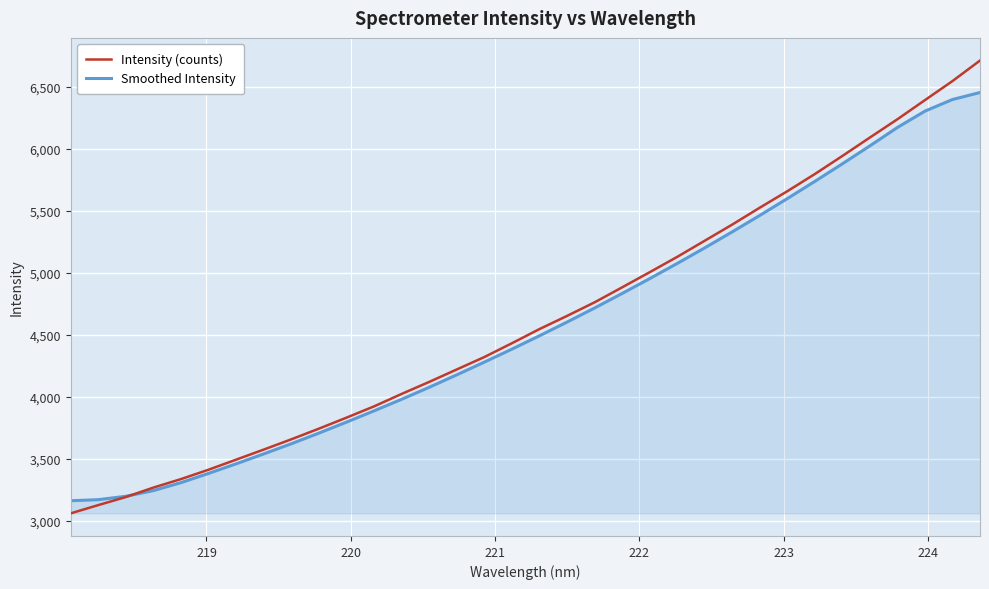

What is the lowest value of the Smoothed Intensity series?

3162.5